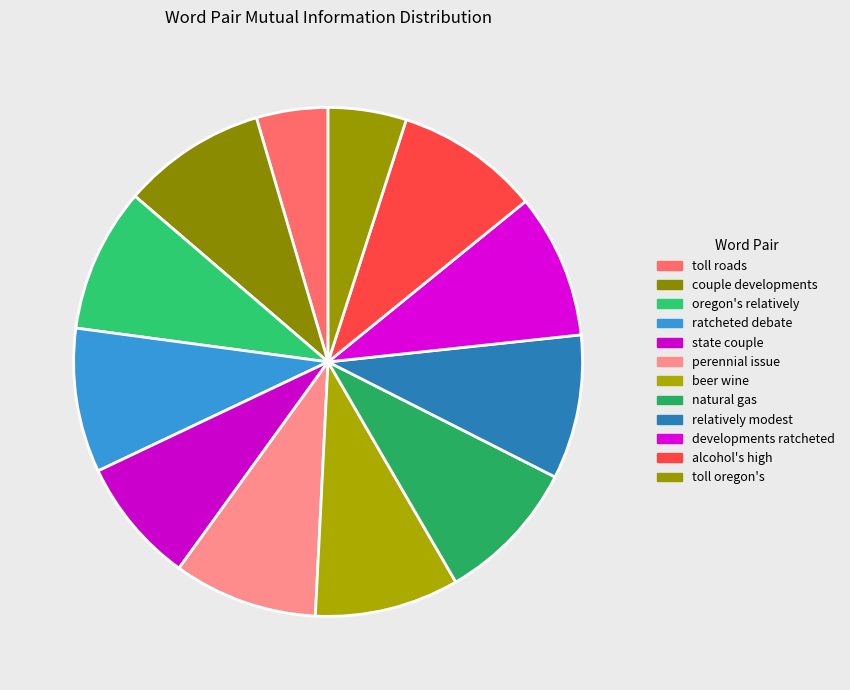

What is the smallest slice in the pie chart?

toll roads